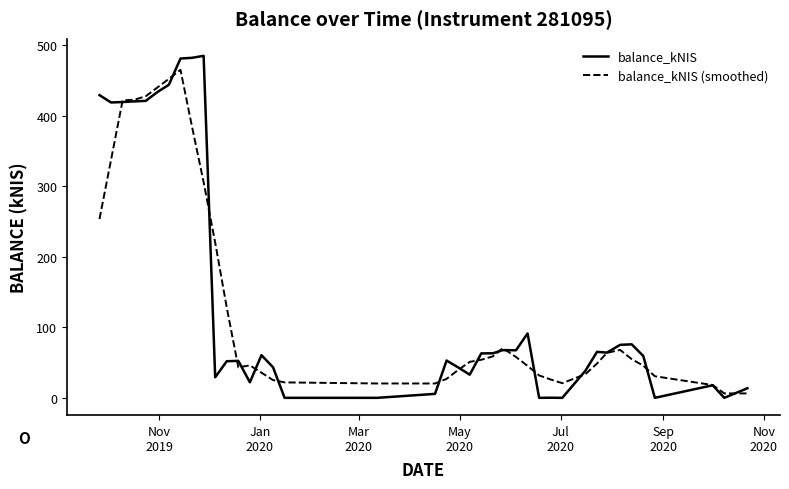

What is the maximum value shown in the chart?

484.9